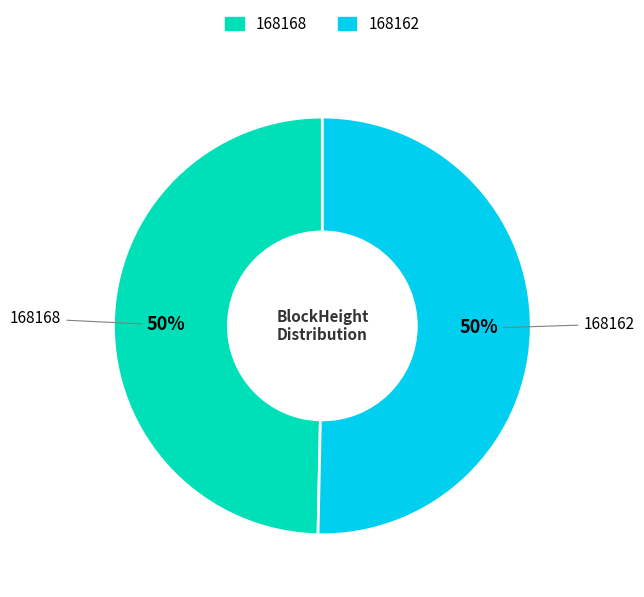

Which category has the smallest portion of the pie?

168168